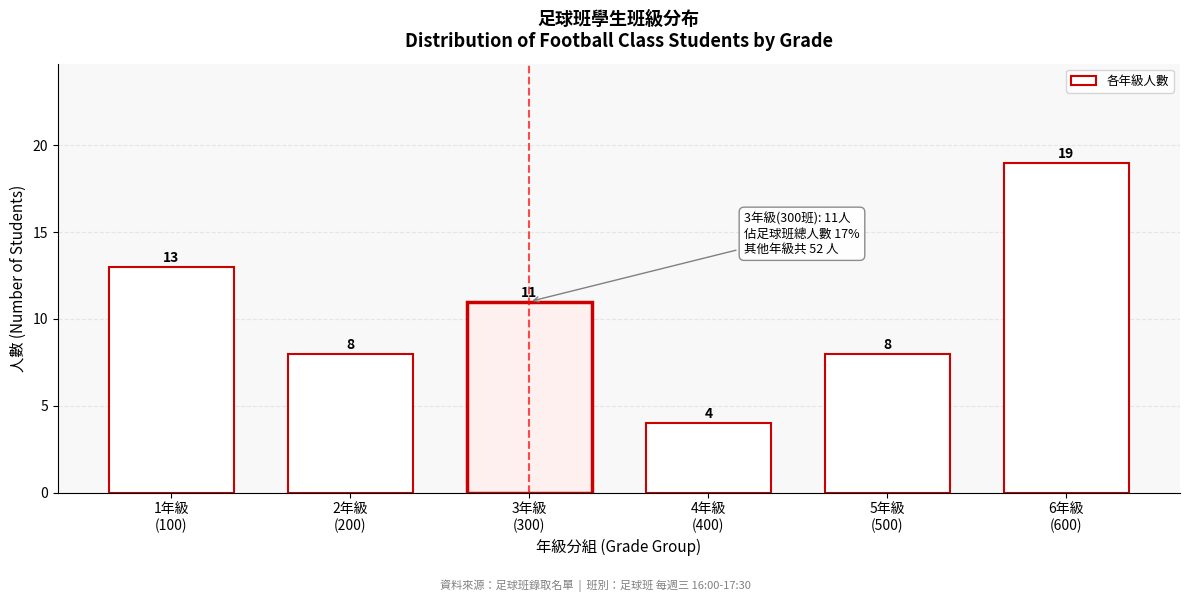

Reading left to right, list all the values displayed in this chart.

13	8	11	4	8	19